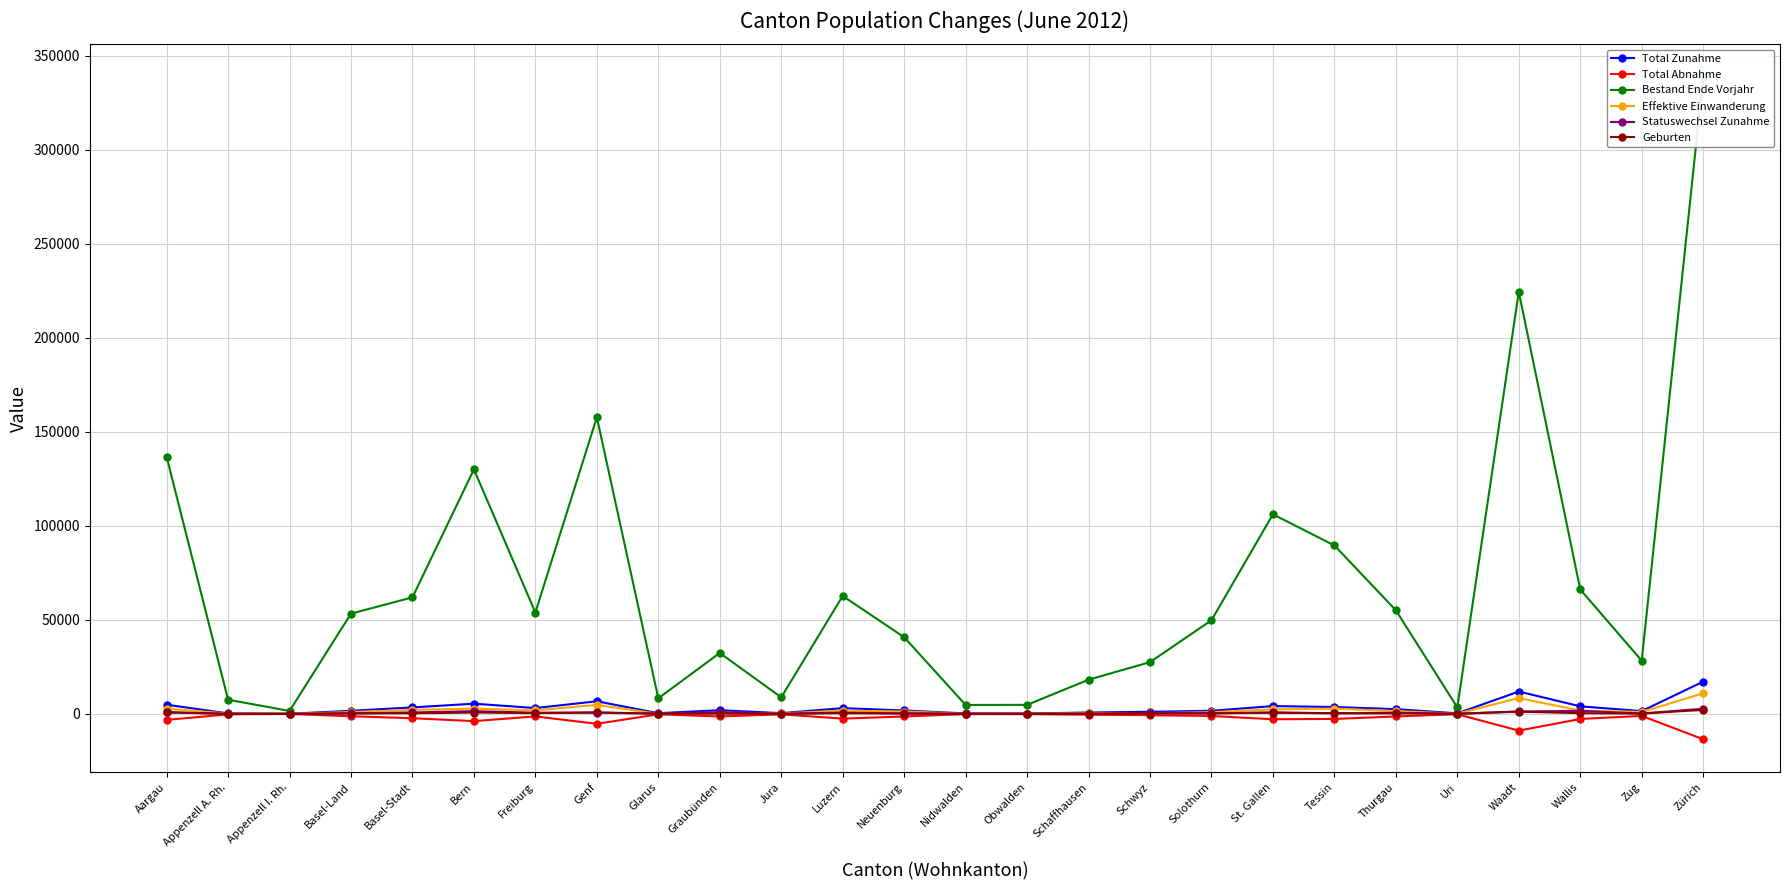

True or false: Total Zunahme and Geburten cross at least once.

False